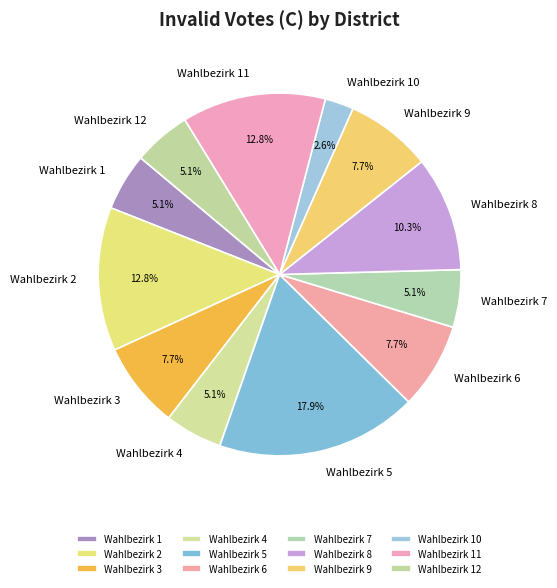

What is the ratio of the value at Wahlbezirk 12 to the value at Wahlbezirk 11?

0.4